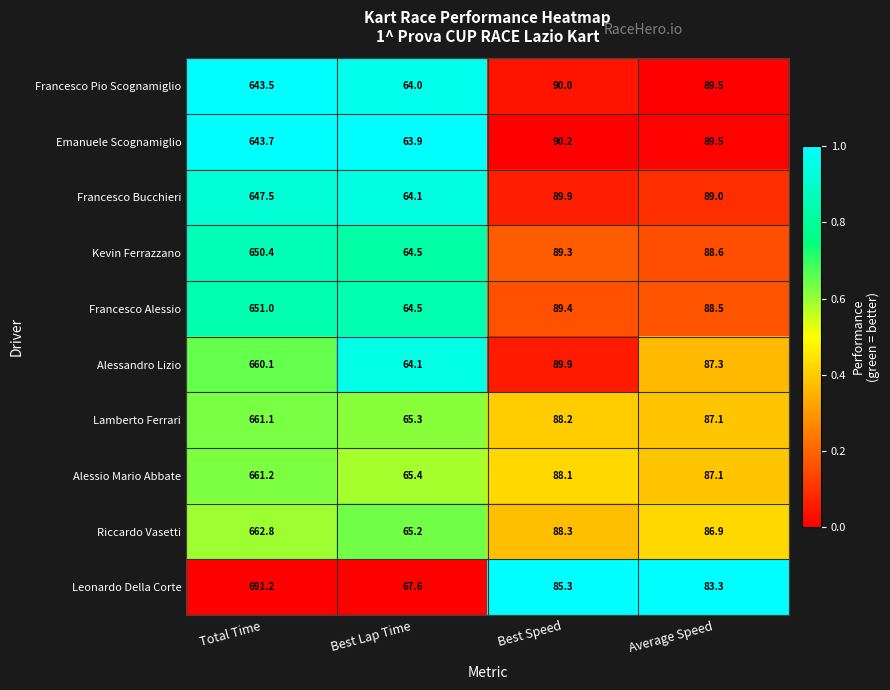

How many series are shown in this chart?

10